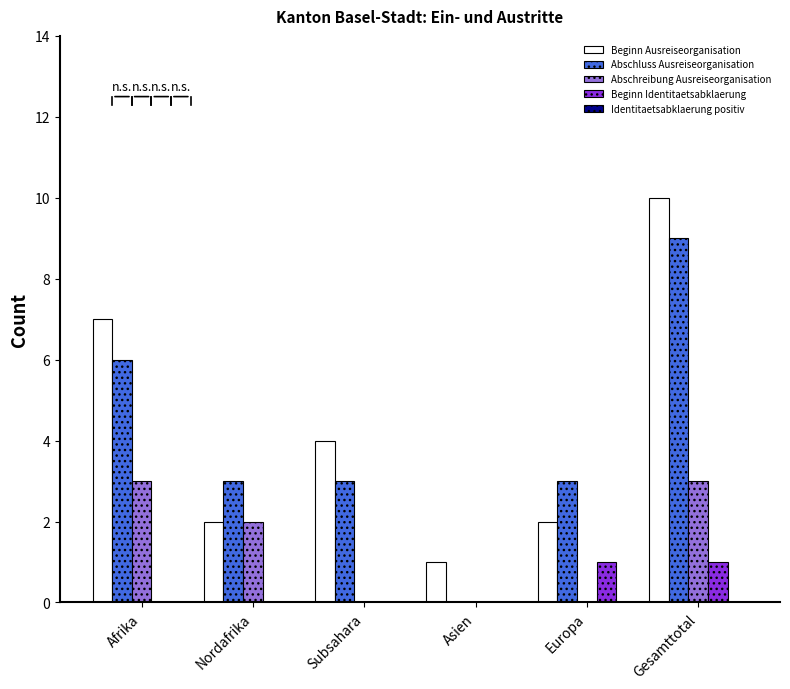

Between Europa and Gesamttotal, which series saw the biggest shift?

Beginn Ausreiseorganisation